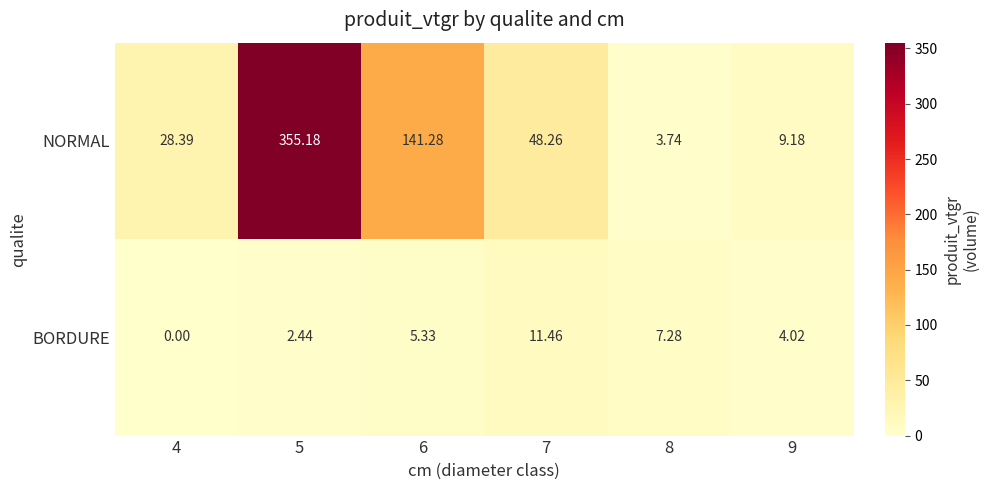

Which series changed the most between 6 and 8?

NORMAL